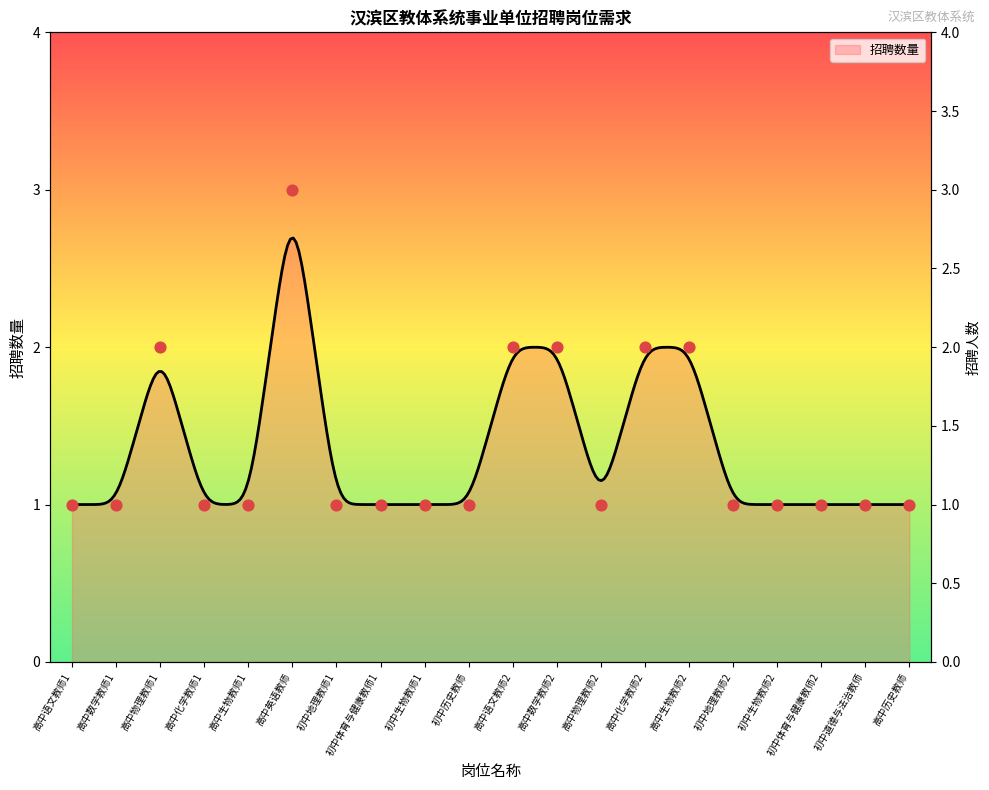

Which has a higher value, 初中体育与健康教师1 or 高中历史教师?

初中体育与健康教师1